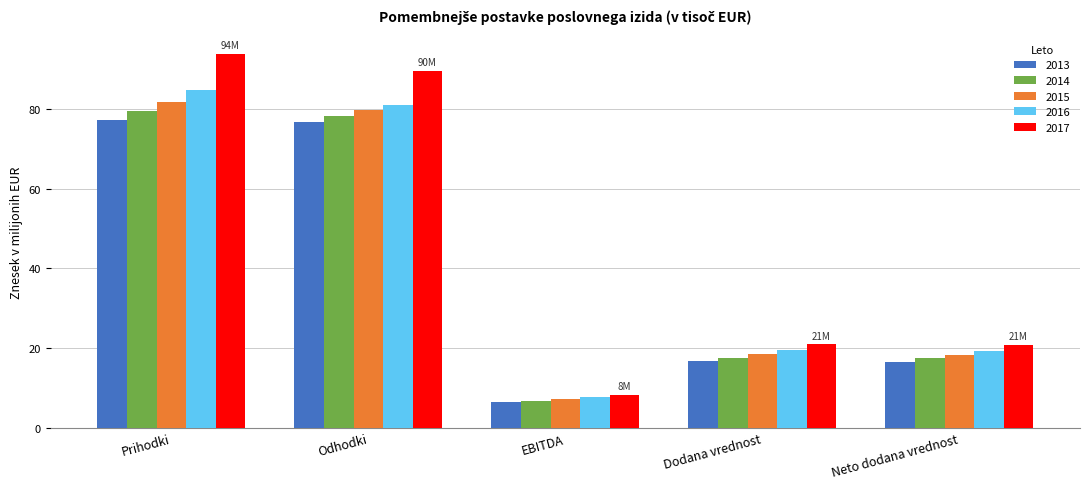

What is the minimum value shown in the chart?

6.4